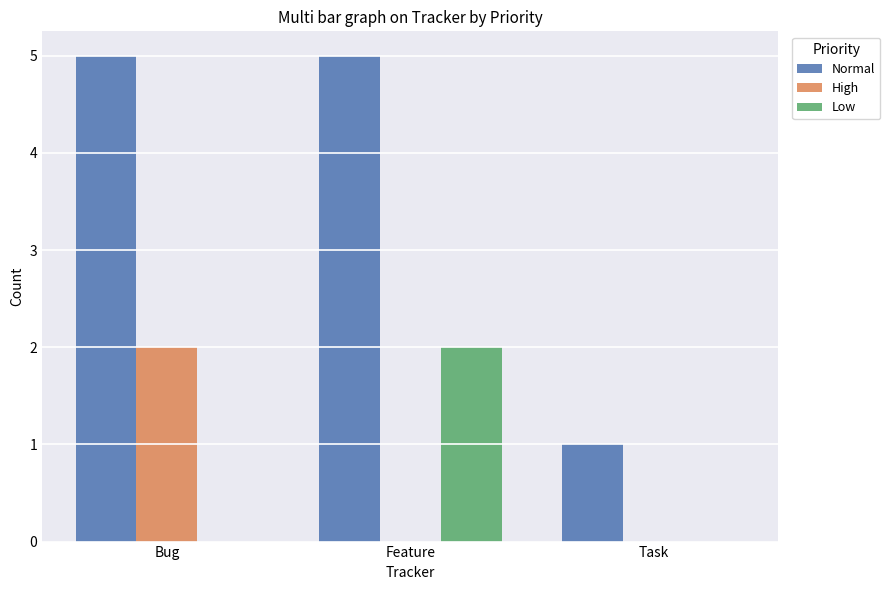

The value of Normal at Bug is 7. True or false?

False